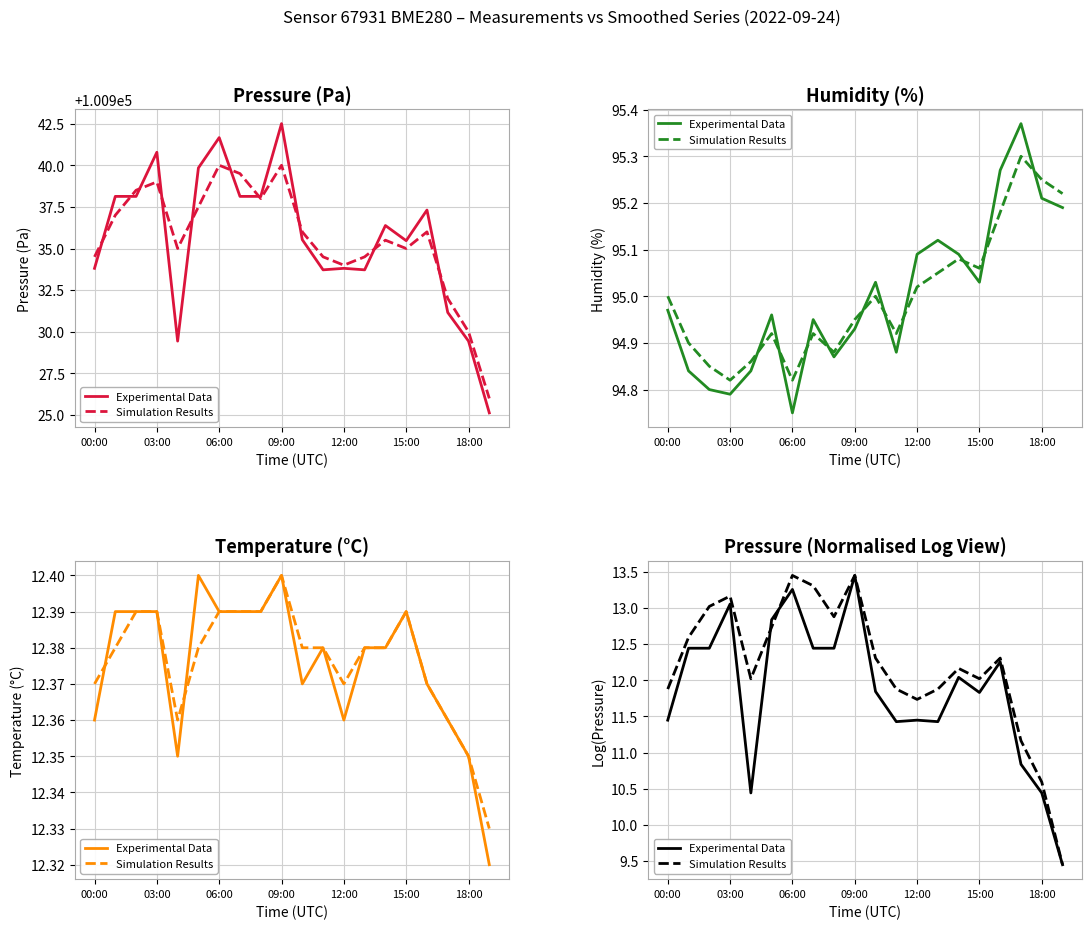

Which category has the highest value across all series?

09:00